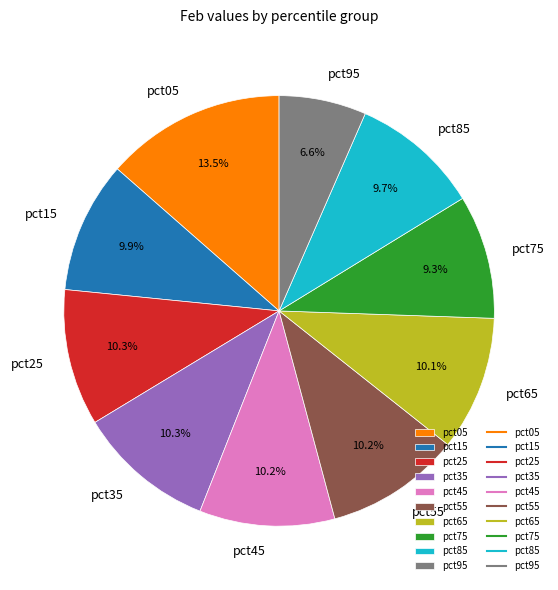

What is the total percentage of pct35 and pct85?

20.0%